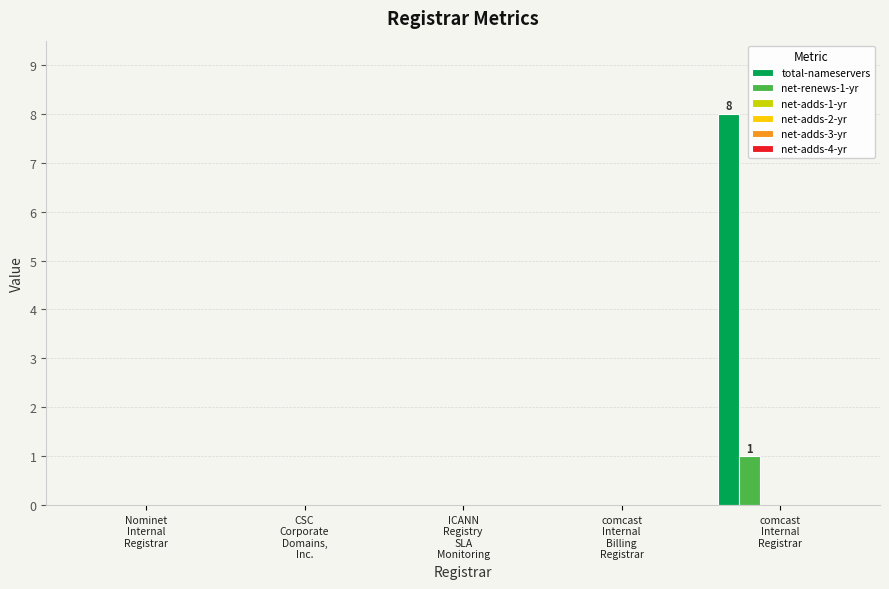

Which series has the widest spread of values?

total-nameservers